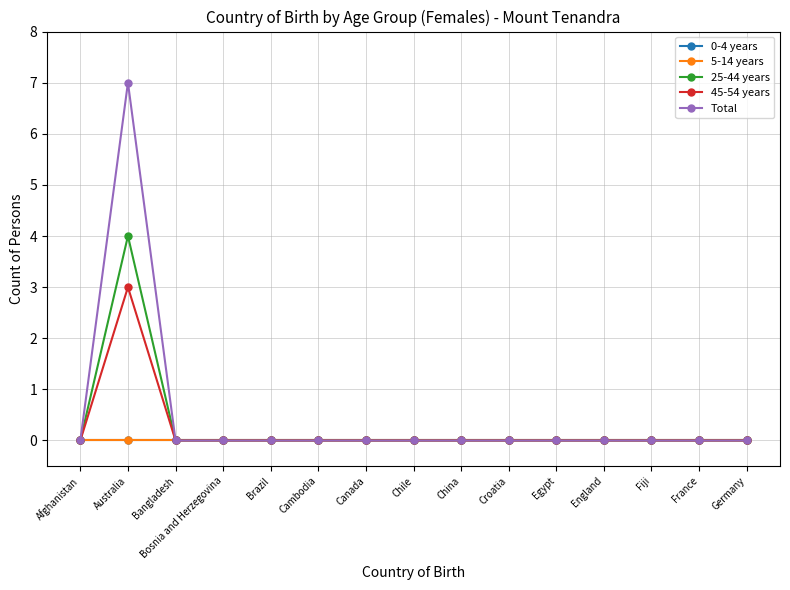

What is the value of the Total point at the 2nd from the left?

7